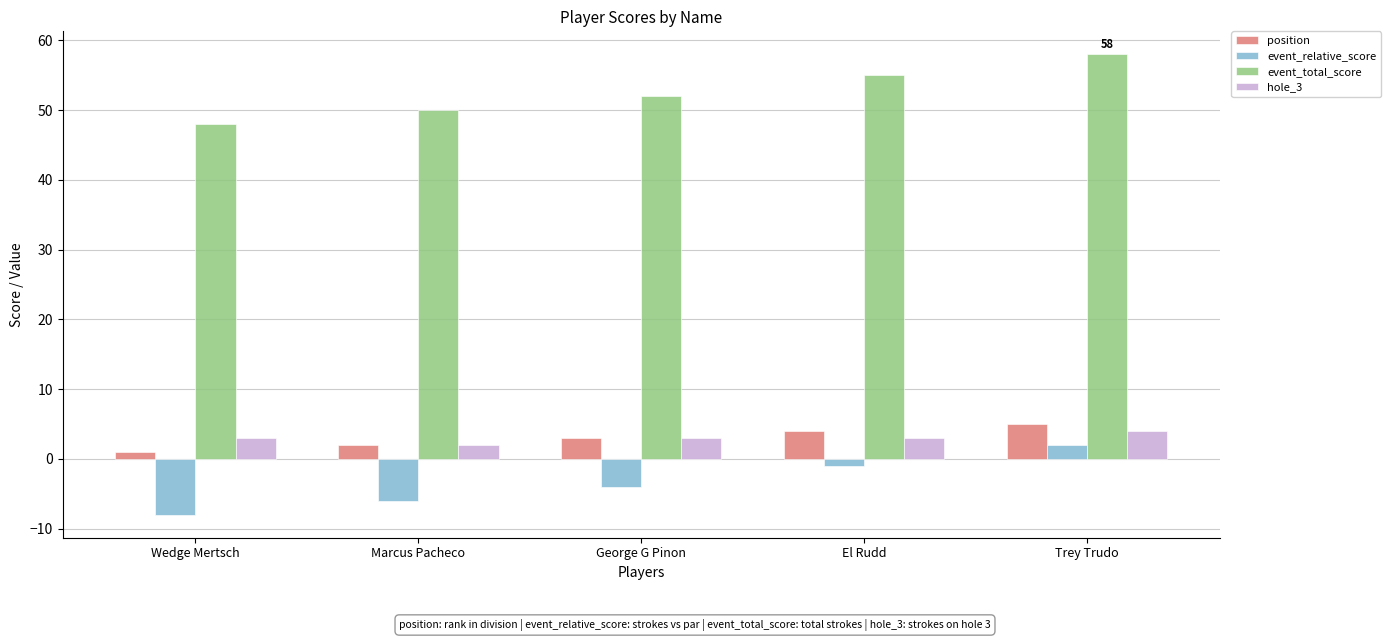

Which category has the lowest value across all series?

Wedge Mertsch